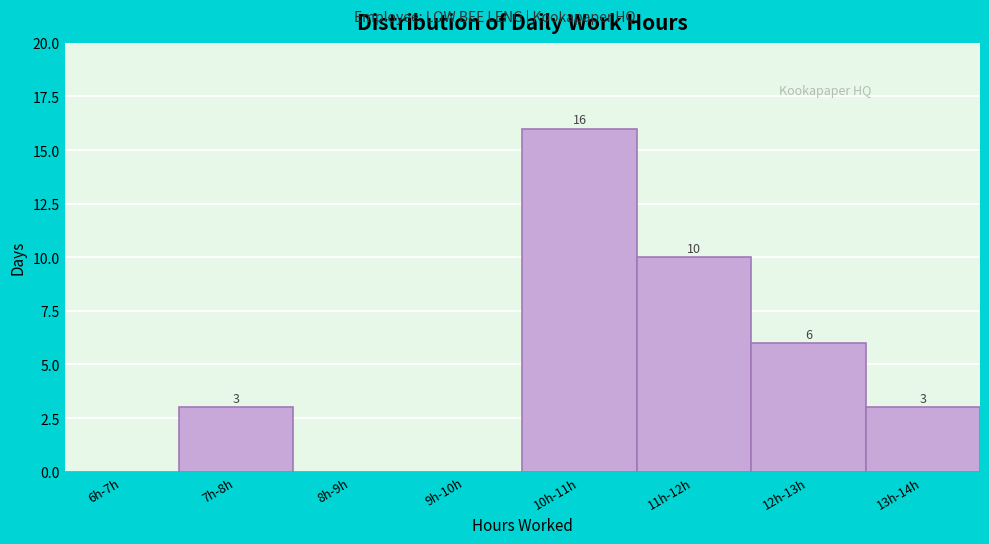

Reading left to right, list all the values displayed in this chart.

6h-7h=0	7h-8h=3	8h-9h=0	9h-10h=0	10h-11h=16	11h-12h=10	12h-13h=6	13h-14h=3